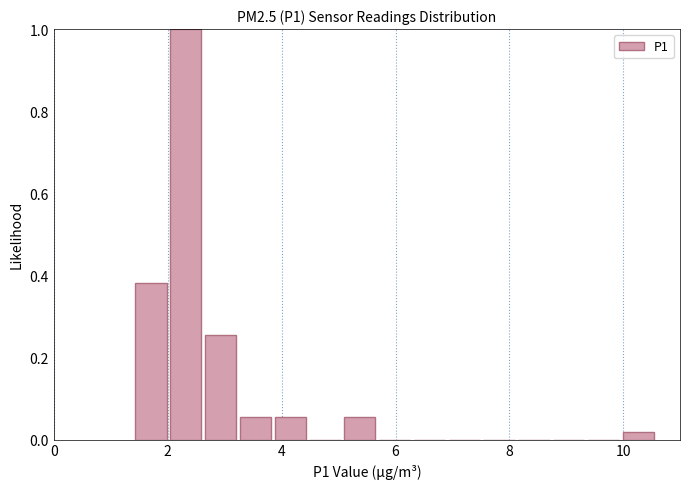

Read against the x-axis, roughly where is the centre of the tallest bar?

2.4